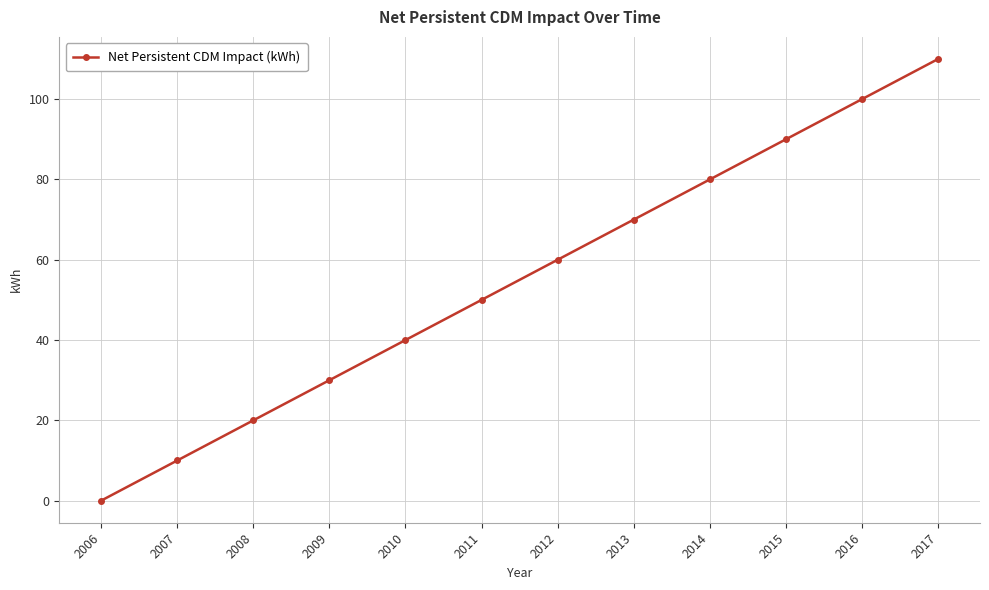

How many series are shown in this chart?

1